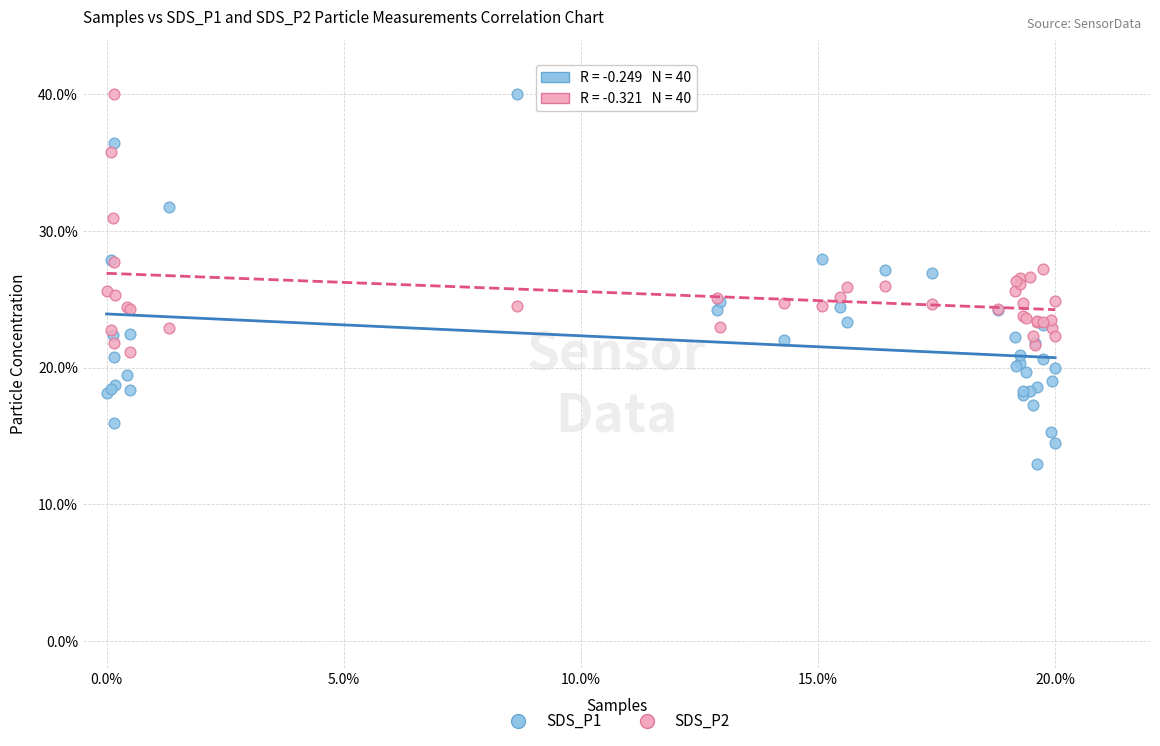

Which series has the largest Y range (max minus min)?

SDS_P1